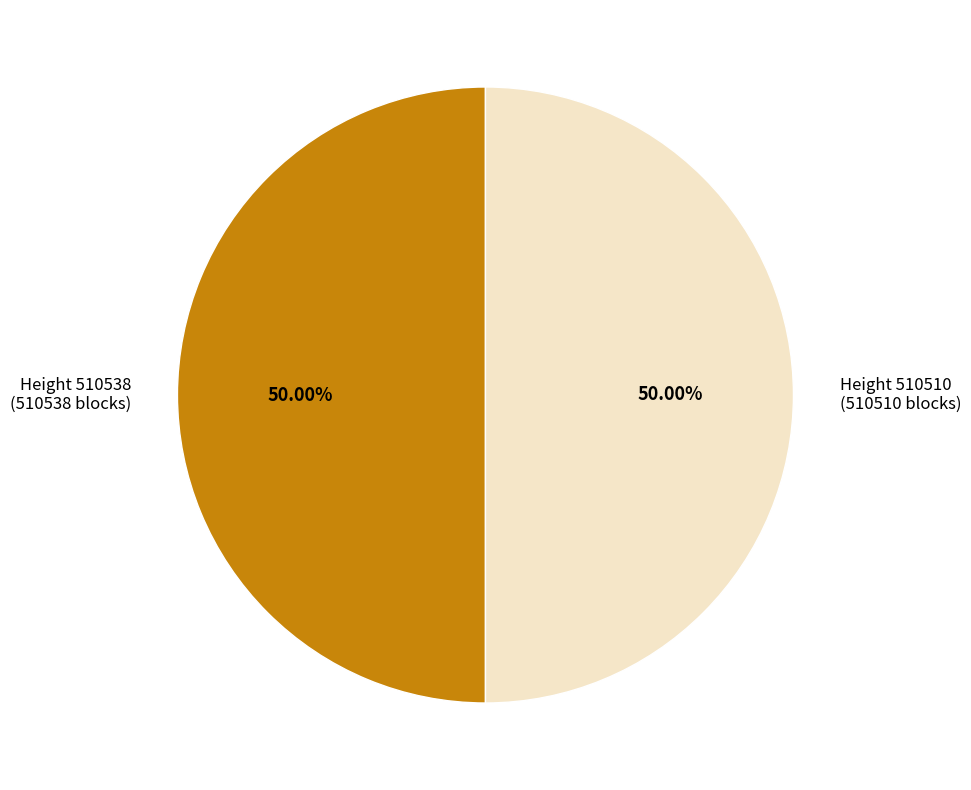

How many segments does this pie chart have?

2